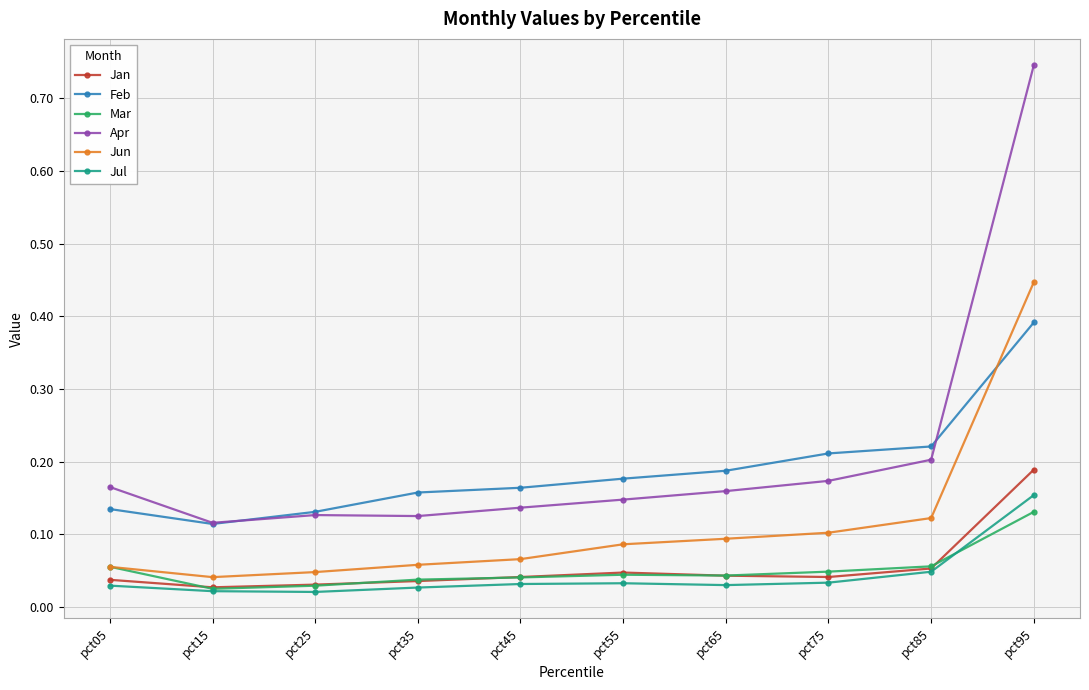

At which category does the chart reach its peak across all series?

pct95